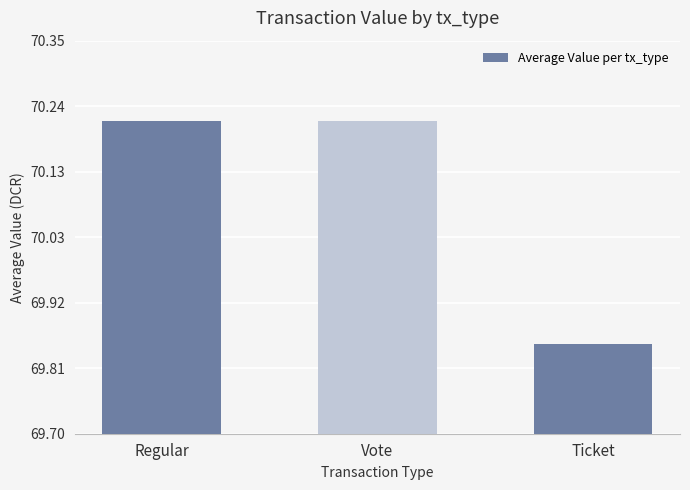

Which label corresponds to the smallest value in the chart?

Ticket